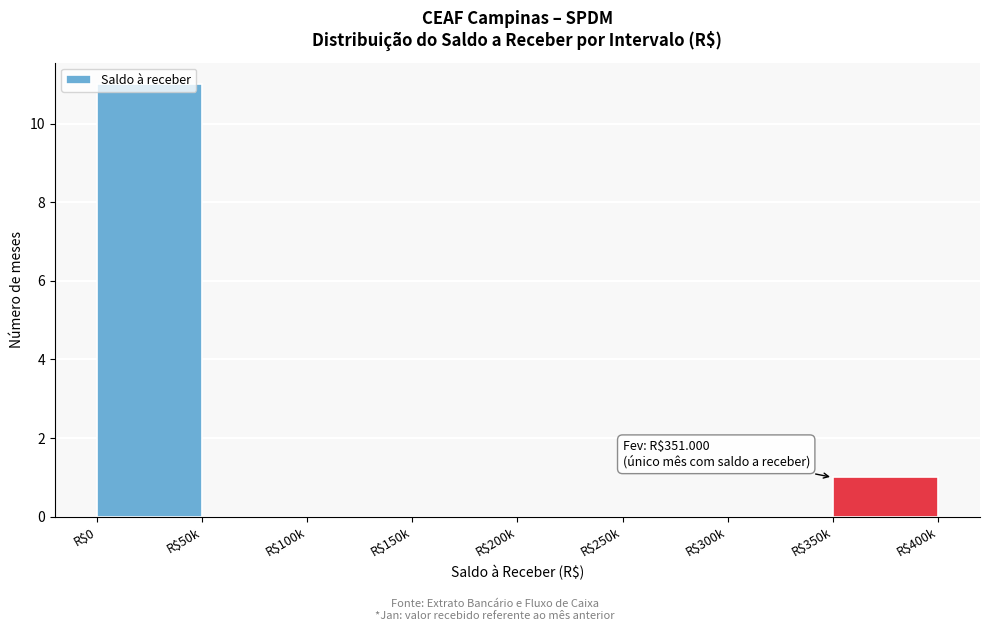

Which category has the highest value across all series?

R$0